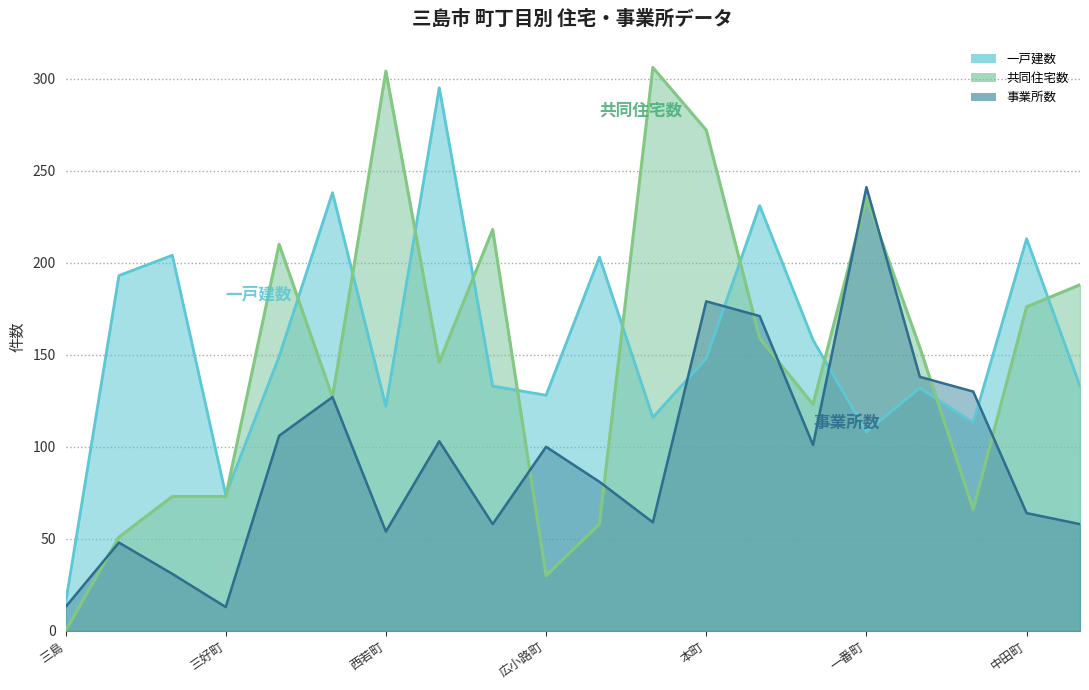

Reading left to right, what are all the values shown in this chart?

一戸建数: 三島=15	加屋町=193	清住町=204	三好町=74	西本町=149	栄町=238	西若町=122	緑町=295	南町=133	広小路町=128	泉町=203	寿町=116	本町=148	南本町=231	芝本町=158	一番町=108	中央町=132	北田町=113	中田町=213	南田町=133
共同住宅数: 三島=0	加屋町=51	清住町=73	三好町=73	西本町=210	栄町=127	西若町=304	緑町=146	南町=218	広小路町=30	泉町=58	寿町=306	本町=272	南本町=159	芝本町=123	一番町=235	中央町=154	北田町=66	中田町=176	南田町=188
事業所数: 三島=13	加屋町=48	清住町=31	三好町=13	西本町=106	栄町=127	西若町=54	緑町=103	南町=58	広小路町=100	泉町=81	寿町=59	本町=179	南本町=171	芝本町=101	一番町=241	中央町=138	北田町=130	中田町=64	南田町=58